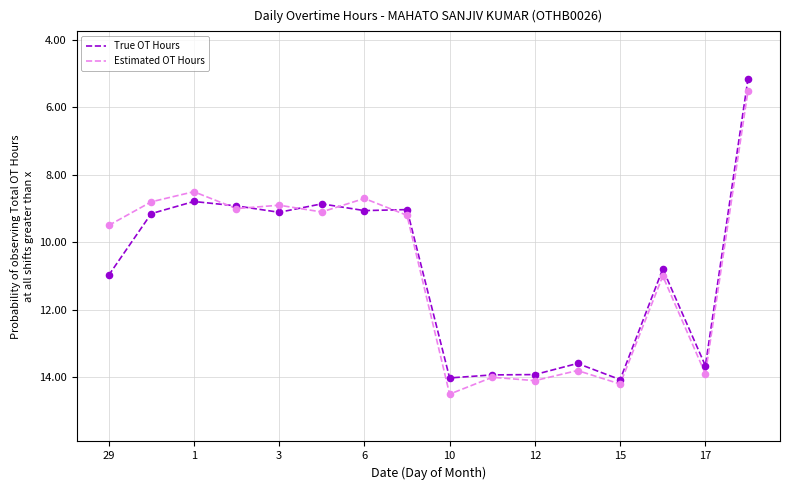

What is the highest value of the True OT Hours series?

14.1